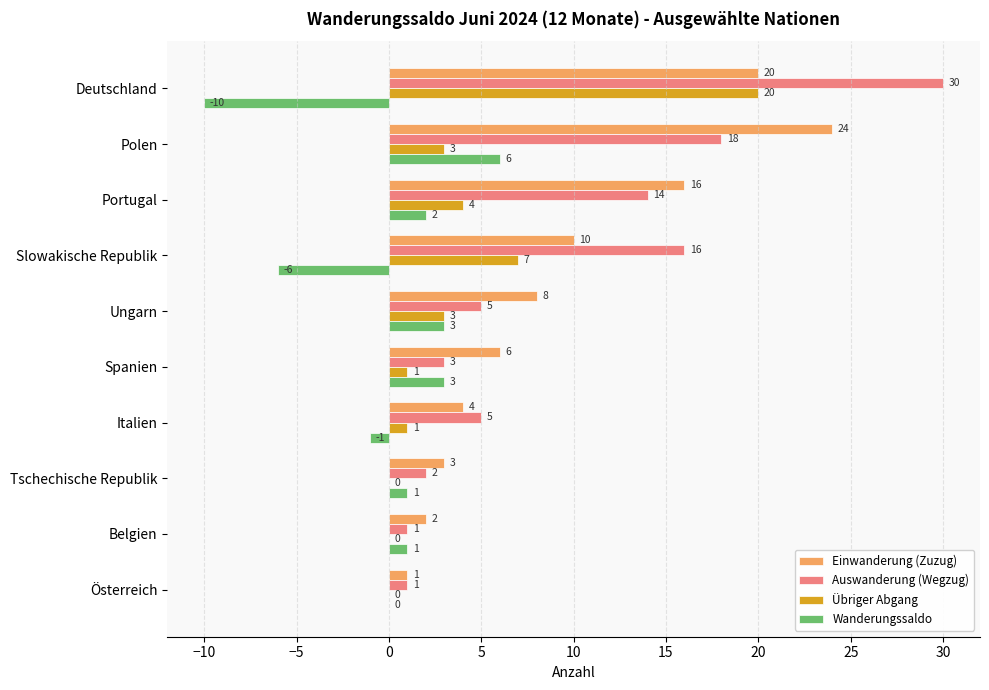

Which series has the largest range (max minus min)?

Auswanderung (Wegzug)